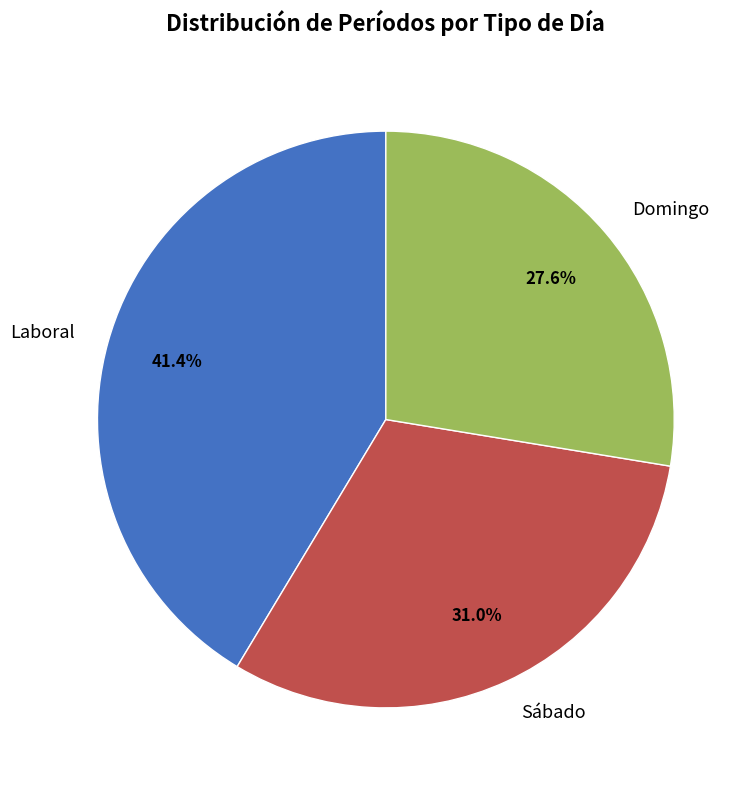

True or false: Sábado accounts for 39% of the total.

False